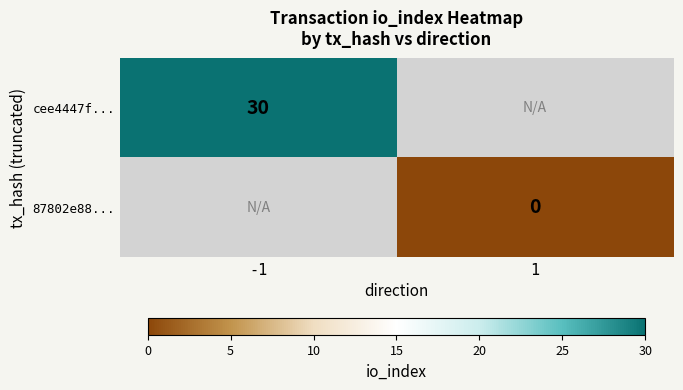

Which has a higher value, 1 or -1?

-1